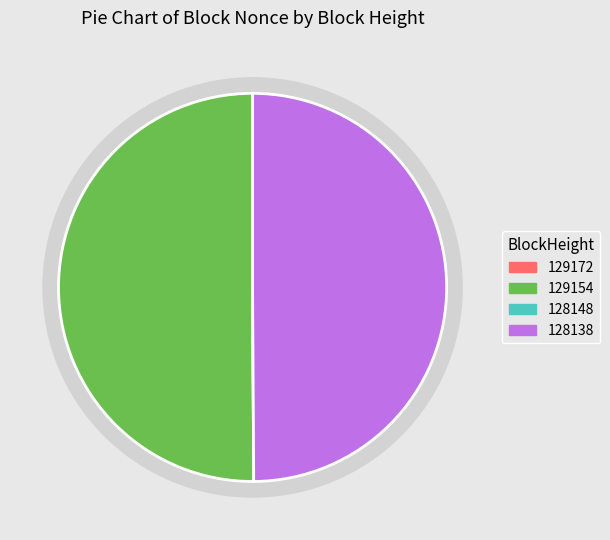

What is the smallest slice in the pie chart?

128148